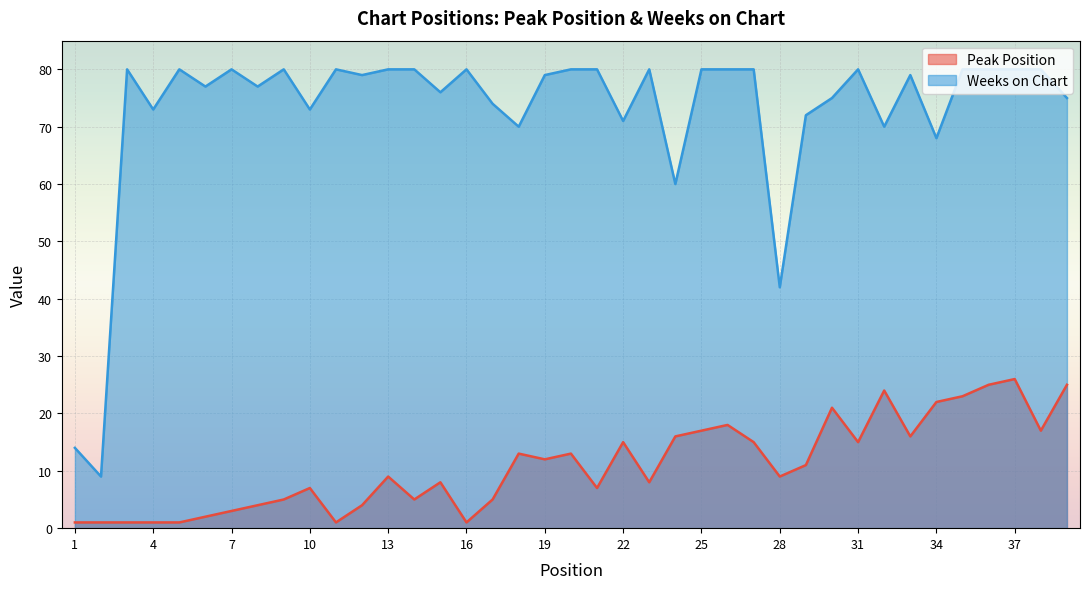

Where does the Weeks on Chart series first go above 79?

3